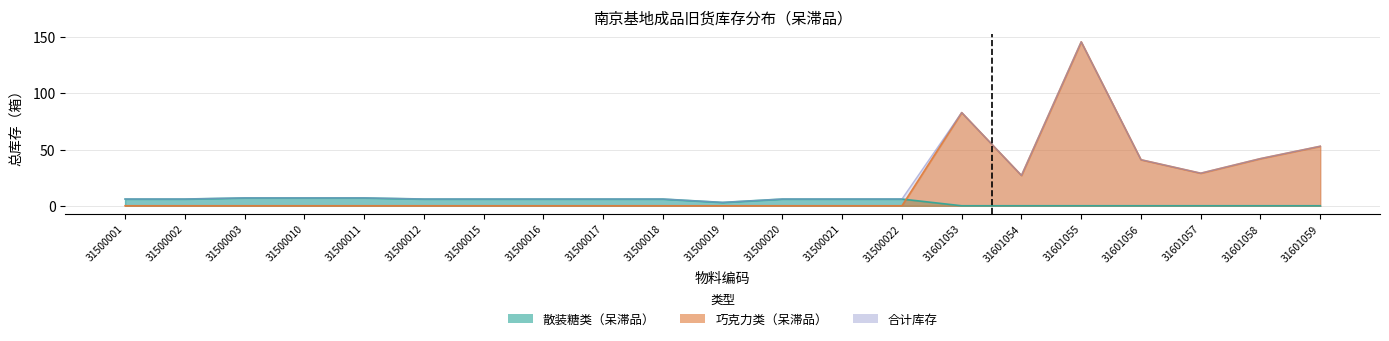

List the series in order of their overall mean, highest first.

呆滞品_合计, 呆滞品_巧克力, 呆滞品_散装糖